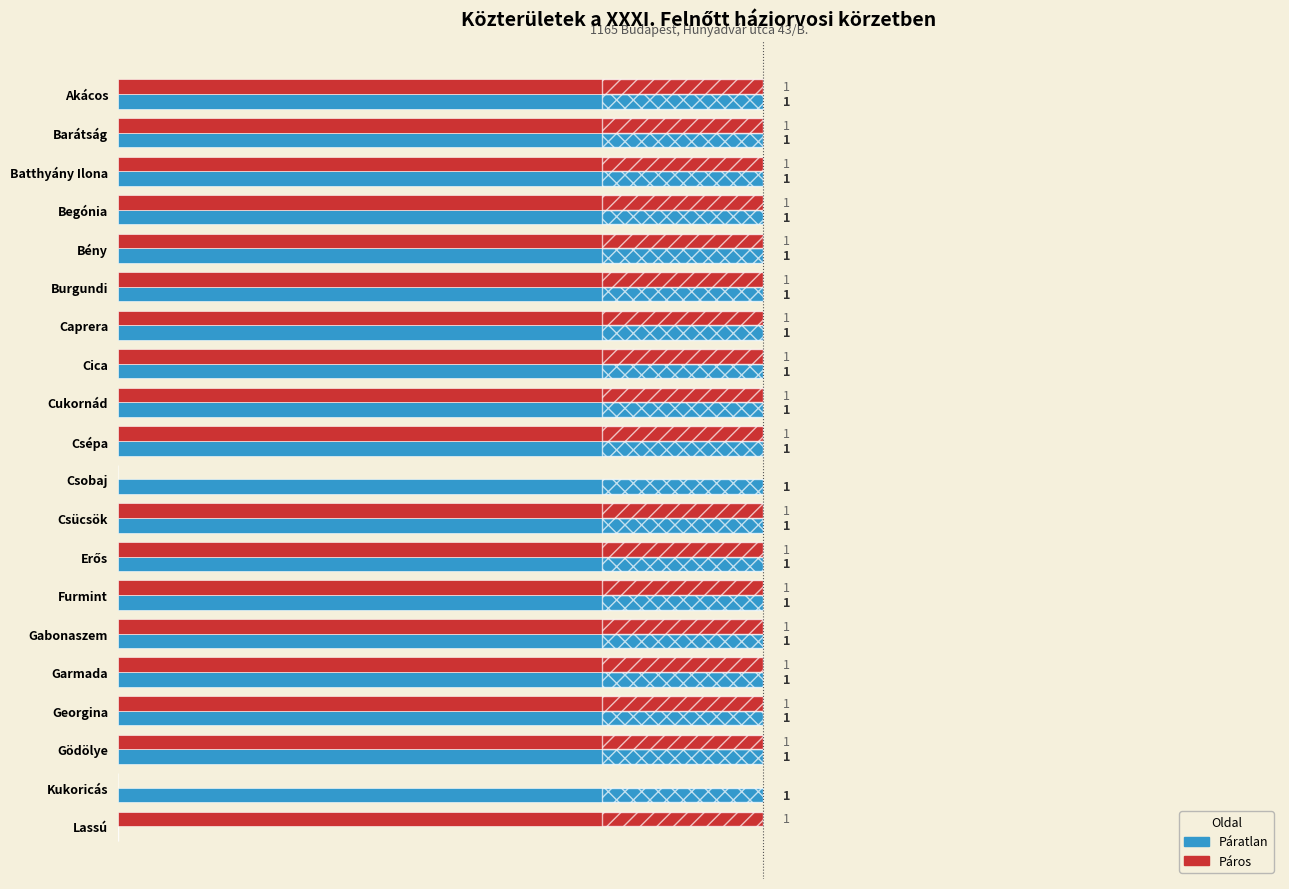

Rank the series by their maximum value, from highest to lowest.

Páratlan, Páros